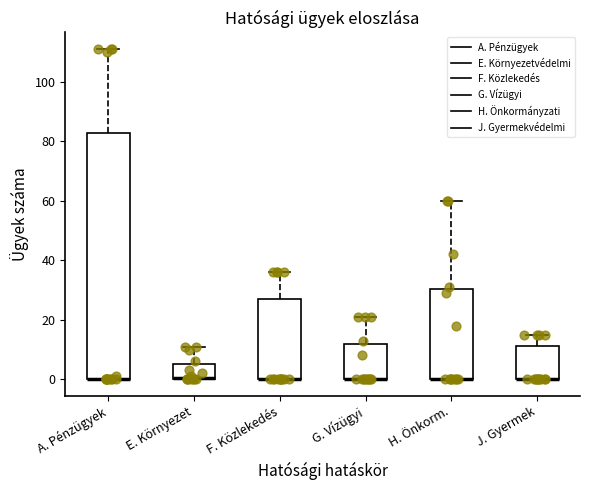

Reading left to right, transcribe this box plot: for each box, give where its median line is, the range the box spans, and where its two whiskers end, as read against the y-axis. The values are not printed on the chart, so give them approximately, as read against the axis.

A. Pénzügyek: median 0 (drawn on the box's lower edge), box 0 to 82, whiskers 0 to 112
E. Környezet: median 0, box 0 to 6, whiskers 0 to 12
F. Közlekedés: median 0 (drawn on the box's lower edge), box 0 to 28, whiskers 0 to 36
G. Vízügyi: median 0 (drawn on the box's lower edge), box 0 to 12, whiskers 0 to 22
H. Önkorm.: median 0 (drawn on the box's lower edge), box 0 to 30, whiskers 0 to 60
J. Gyermek: median 0 (drawn on the box's lower edge), box 0 to 12, whiskers 0 to 16